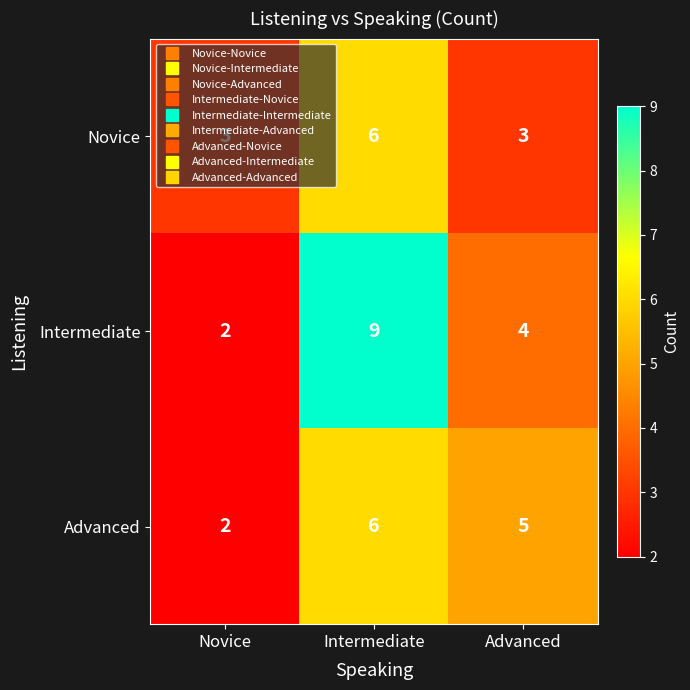

Which series changed the most between Intermediate and Advanced?

Intermediate